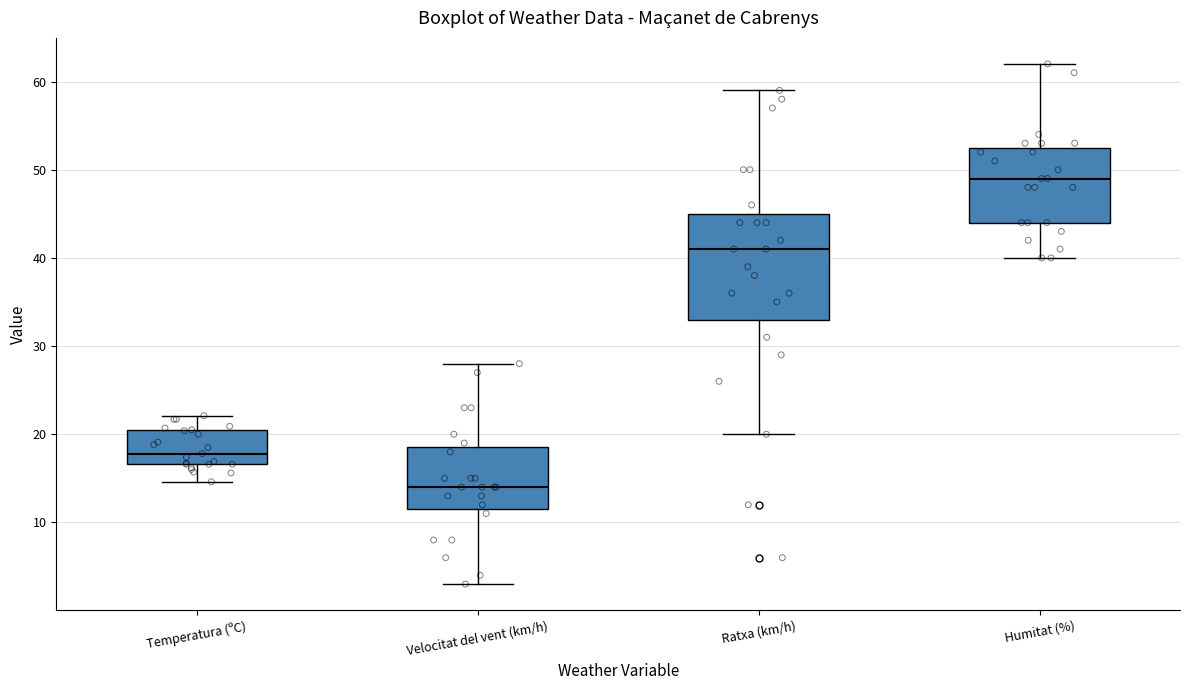

Reading left to right, read every box against the y-axis: the position of its median line, the range the box covers, and the ends of its whiskers. The values are not printed on the chart, so give them approximately, as read against the axis.

Temperatura (ºC): median 18, box 17 to 20, whiskers 15 to 22
Velocitat del vent (km/h): median 14, box 12 to 19, whiskers 3 to 28
Ratxa (km/h): median 41, box 33 to 45, whiskers 20 to 59
Humitat (%): median 49, box 44 to 53, whiskers 40 to 62